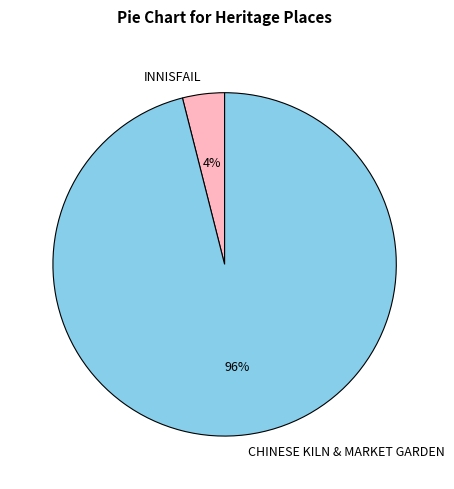

Count the number of slices in the pie.

2